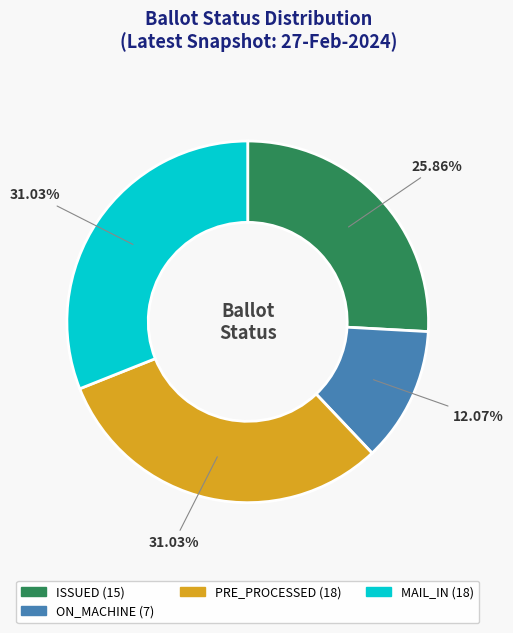

Is there a majority slice in this chart?

No